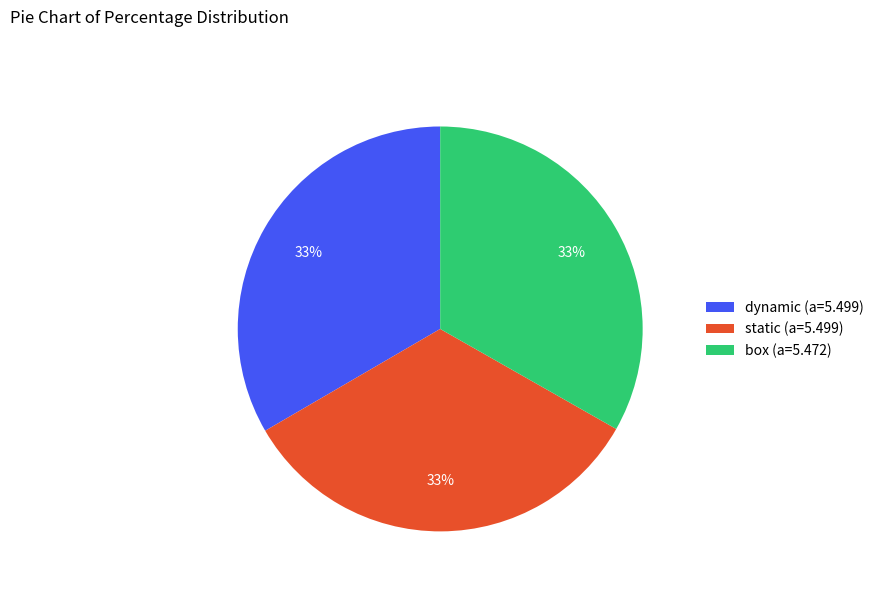

Approximately how many times larger is the value at static compared to dynamic?

1.0